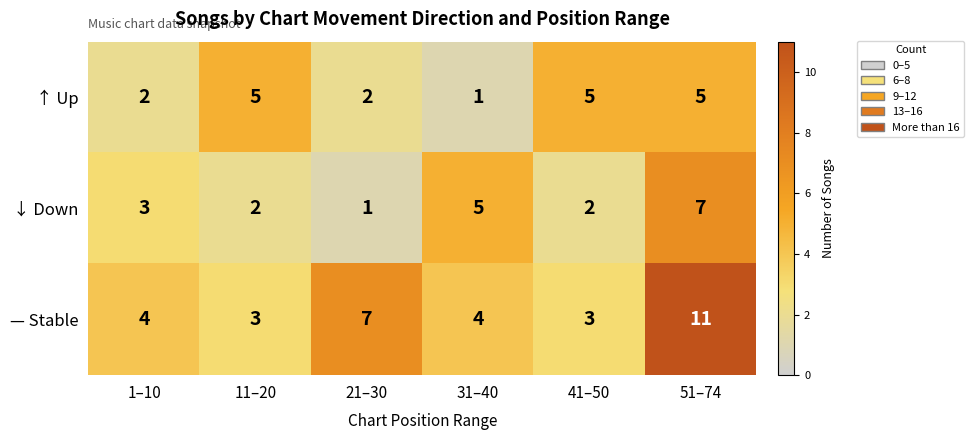

Reading left to right, transcribe all the data shown in this chart.

↑ Up: 1–10=2	11–20=5	21–30=2	31–40=1	41–50=5	51–74=5
↓ Down: 1–10=3	11–20=2	21–30=1	31–40=5	41–50=2	51–74=7
— Stable: 1–10=4	11–20=3	21–30=7	31–40=4	41–50=3	51–74=11